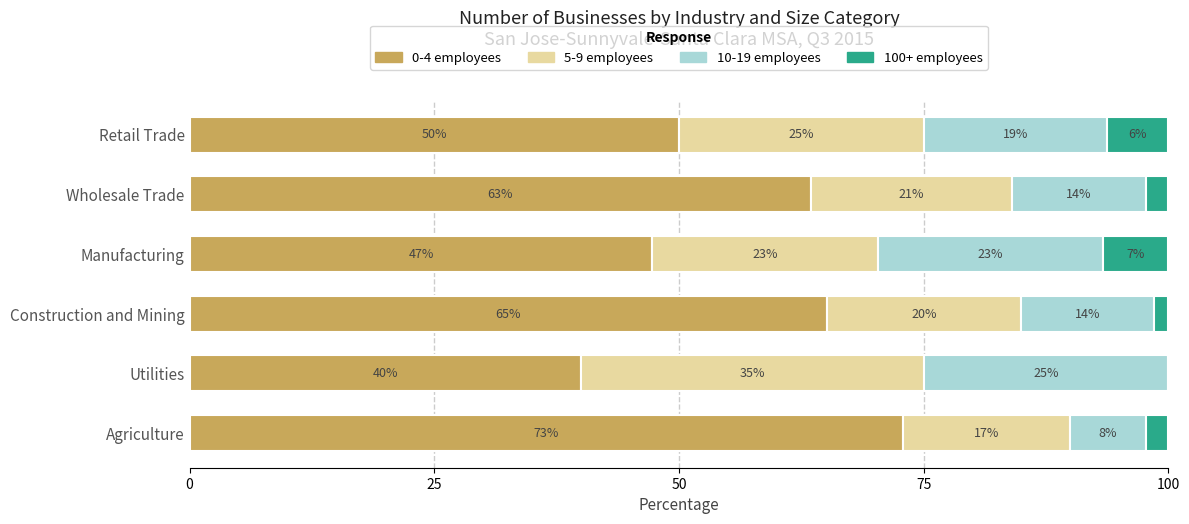

At which label is 0-4 employees closest to 56?

Retail Trade